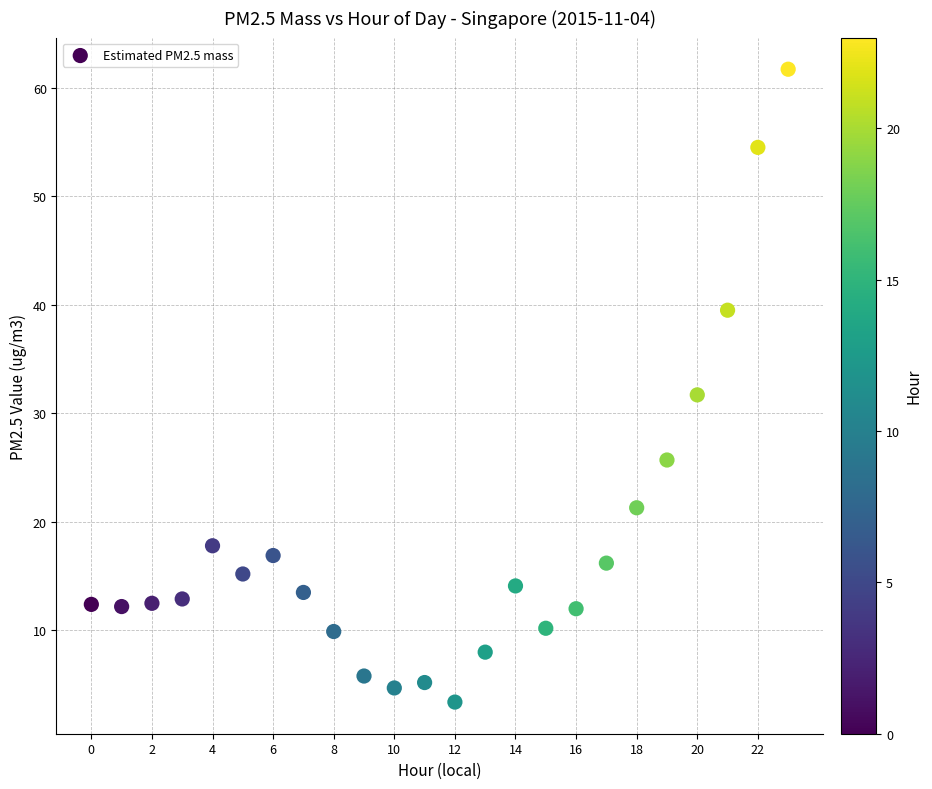

What is the range of Y values (max minus min)?

58.3